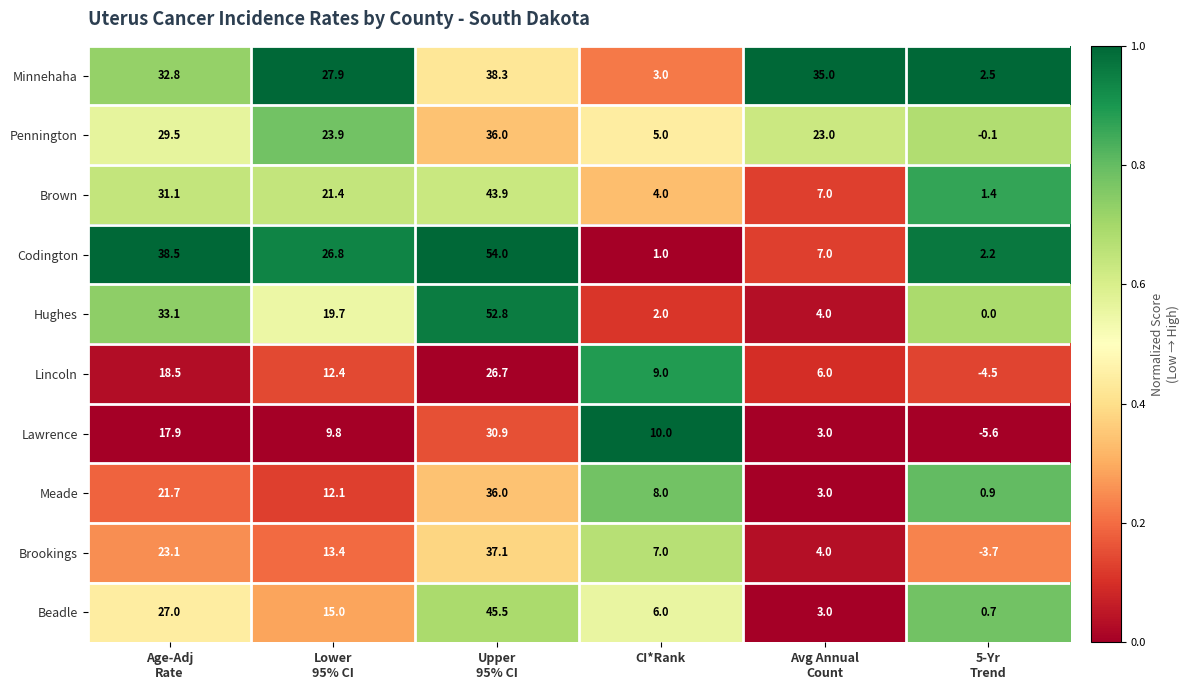

At which label is Lawrence closest to 12?

CI*Rank